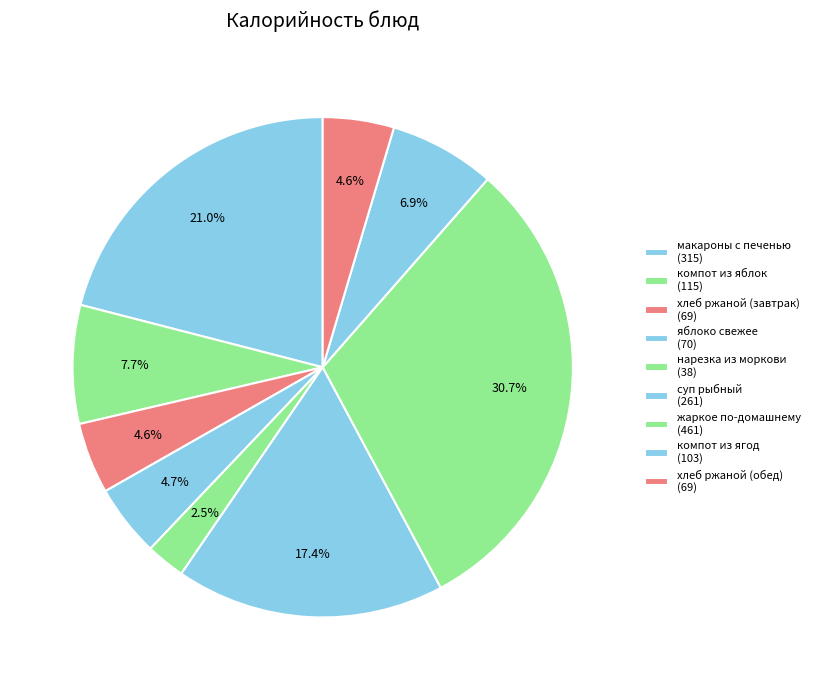

Does яблоко свежее account for over 50% of the chart?

No